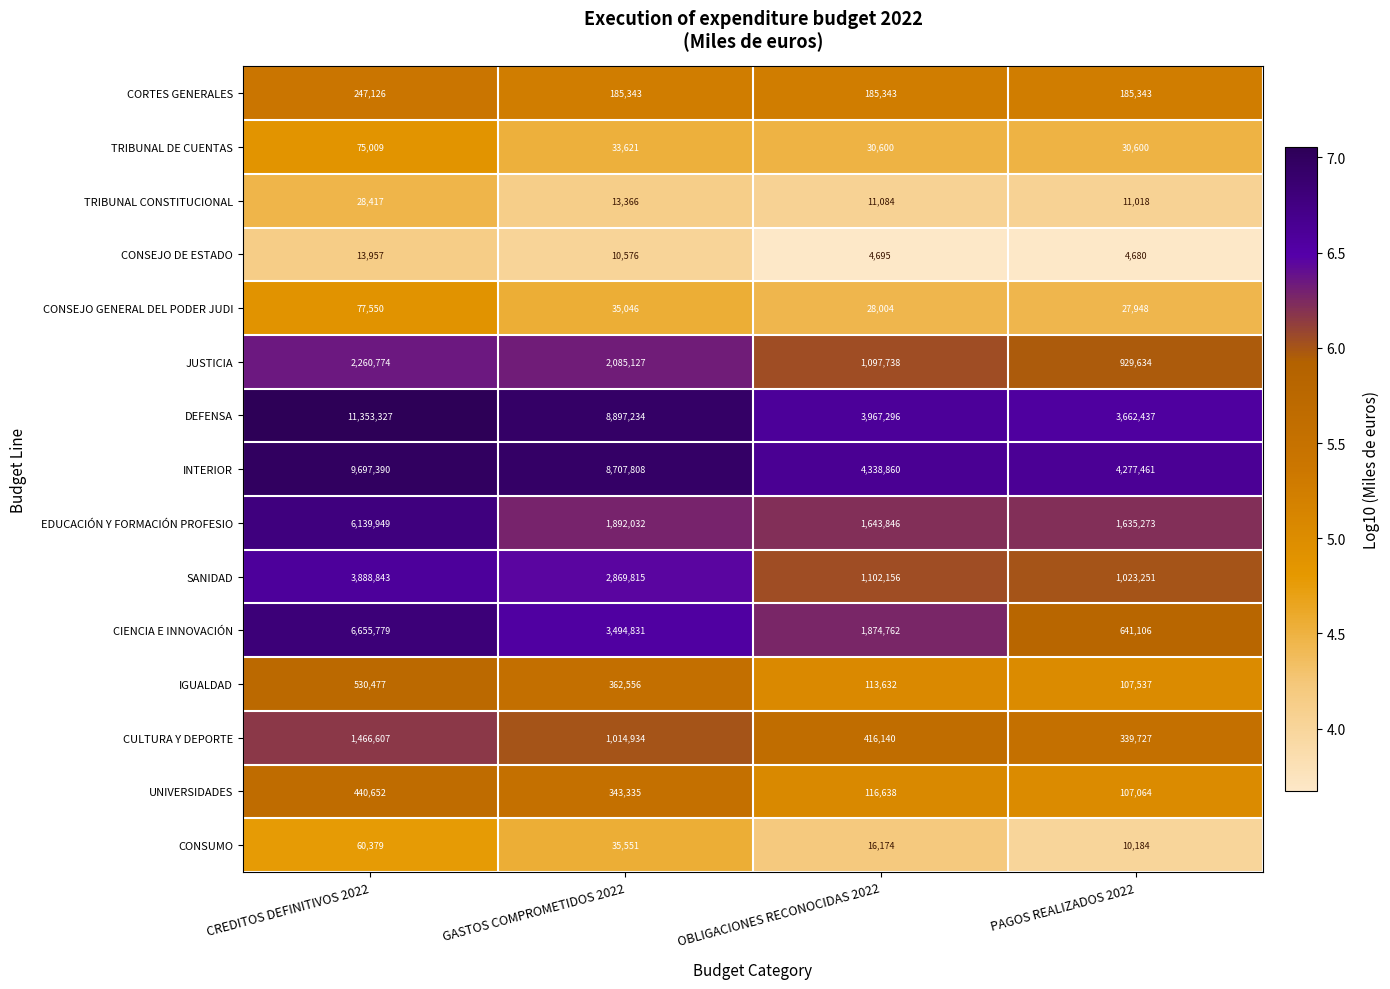

True or false: TRIBUNAL CONSTITUCIONAL has a value of 11084 at OBLIGACIONES RECONOCIDAS 2022.

True